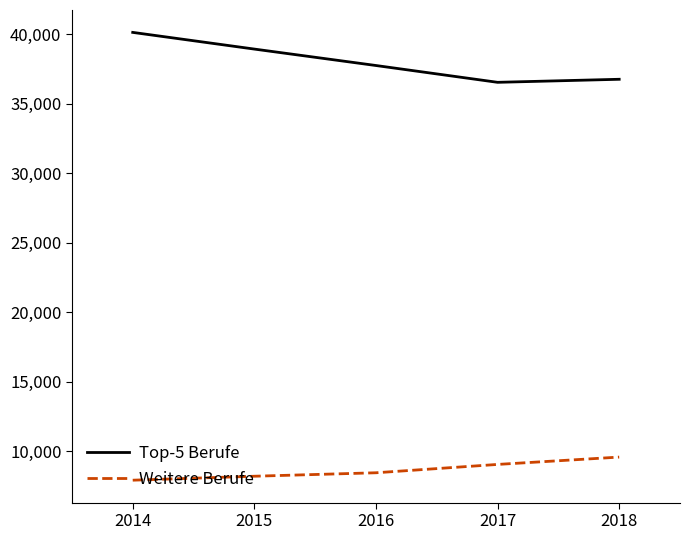

What is the difference between the highest and lowest values at 2014?

32205